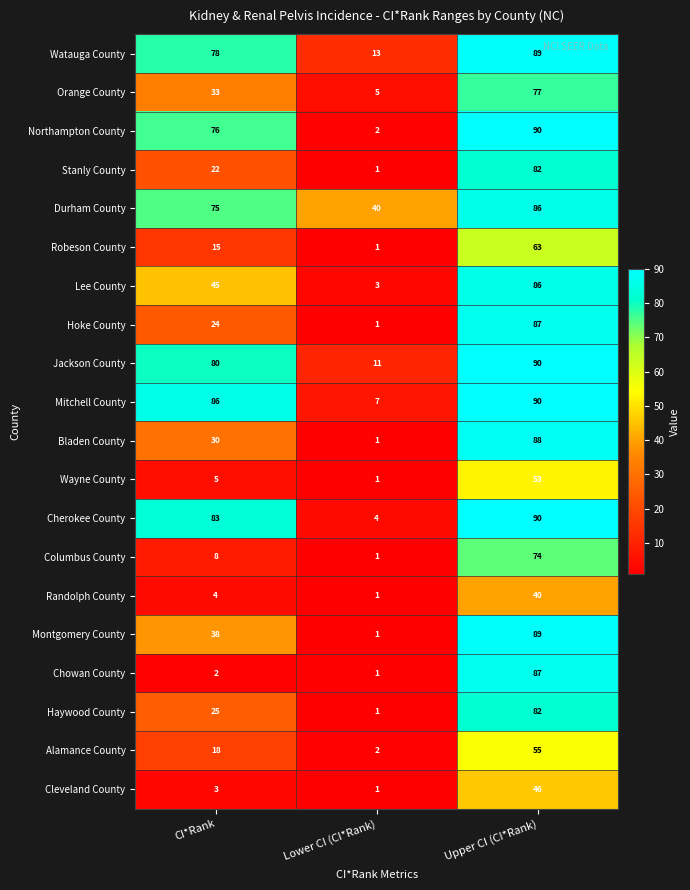

What is the spread (max minus min) of values at CI*Rank?

84